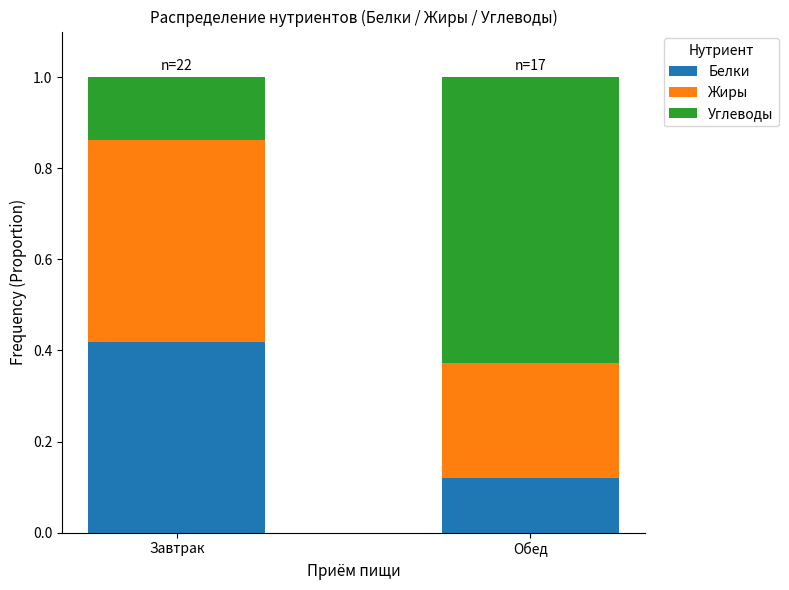

What is the total value across all series at Завтрак?

1.0